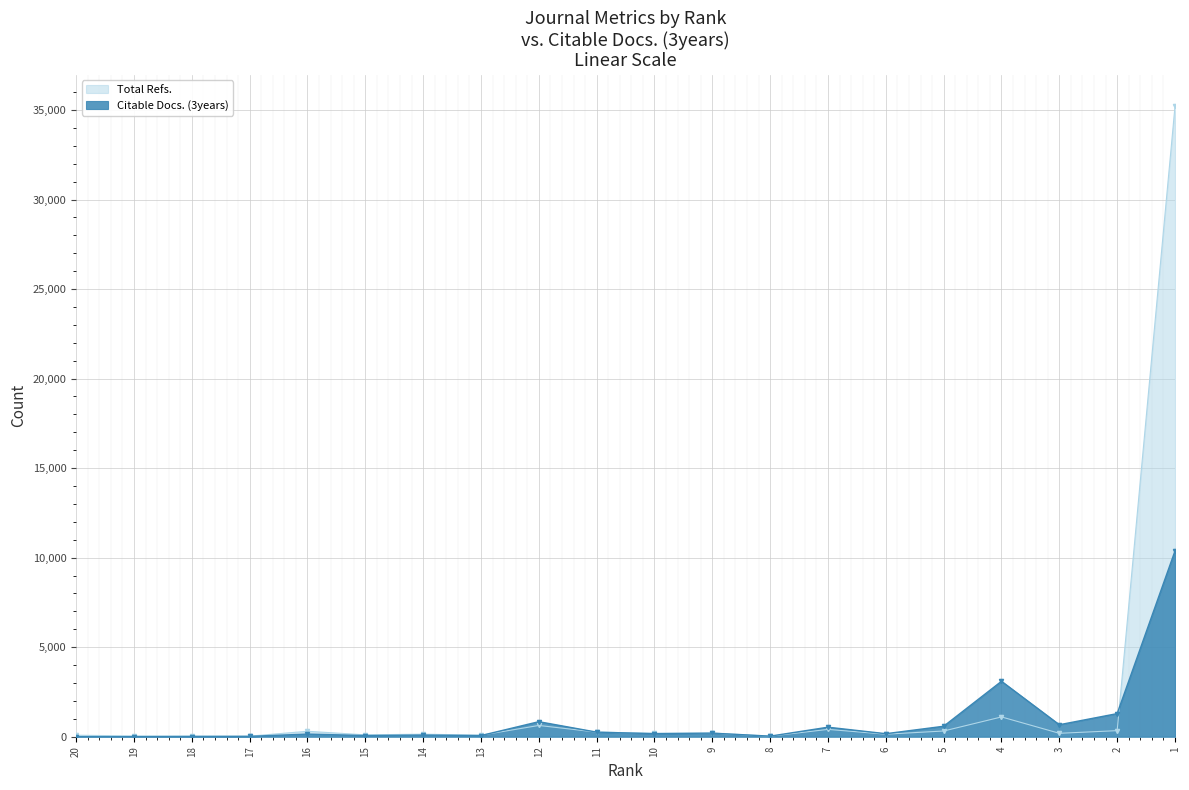

At which label is Citable Docs. (3years) closest to 5189?

4